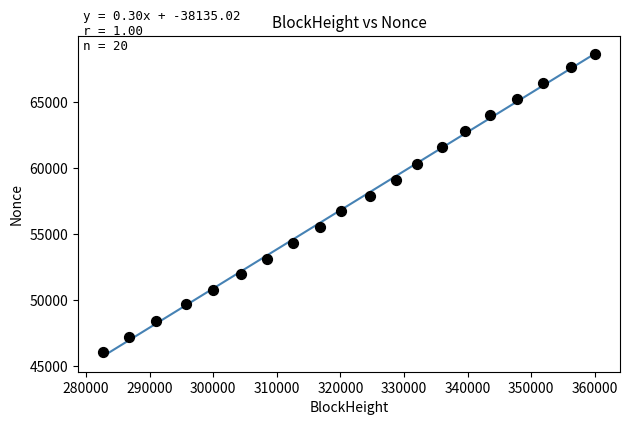

List the coordinates of all points as (X, Y) pairs, reading left to right.

(282607, 46068)  (286696, 47216)  (291037, 48408)  (295671, 49661)  (300018, 50742)  (304379, 51992)  (308435, 53142)  (312522, 54352)  (316814, 55537)  (320158, 56742)  (324630, 57908)  (328694, 59092)  (332032, 60336)  (336048, 61634)  (339629, 62819)  (343588, 64013)  (347826, 65272)  (351881, 66434)  (356302, 67691)  (360103, 68672)